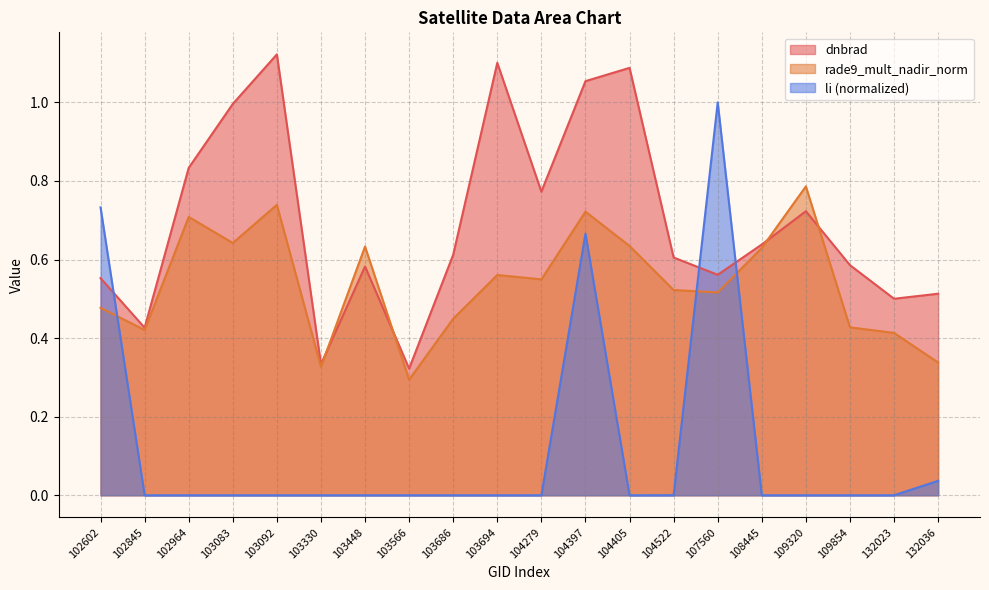

The value of li at 132023 is 0.0. True or false?

False